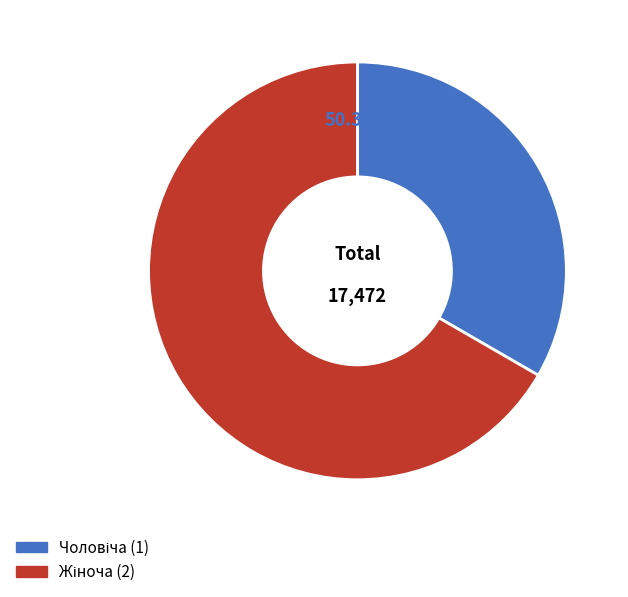

What is the largest slice in the pie chart?

Жіноча